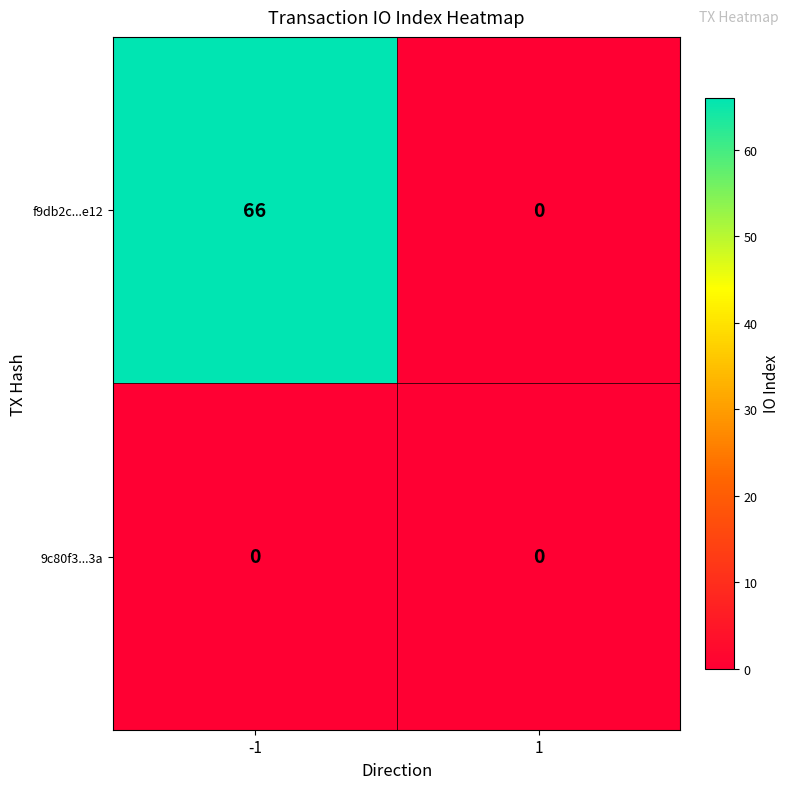

Which series changed the most between -1 and 1?

f9db2c...e12